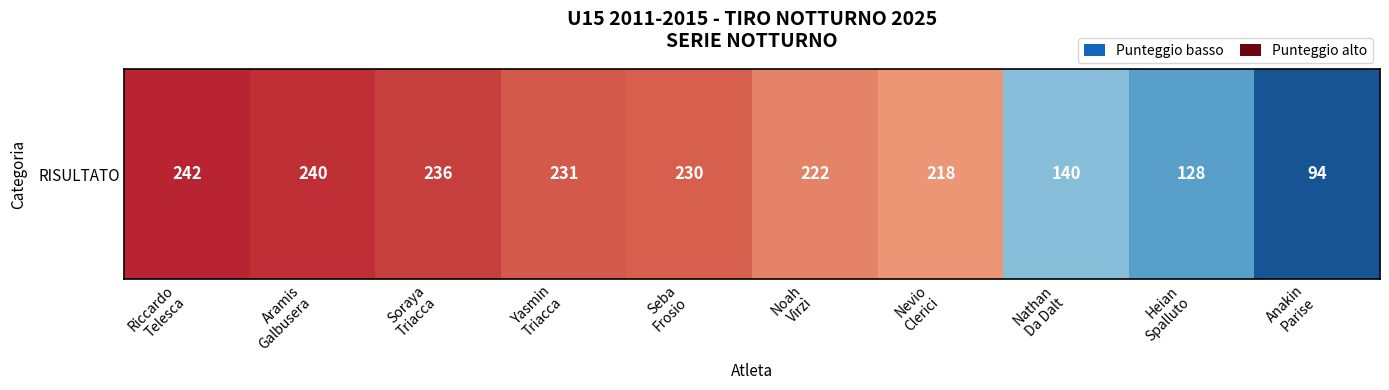

True or false: the data shows 222 at Noah
Virzì.

True